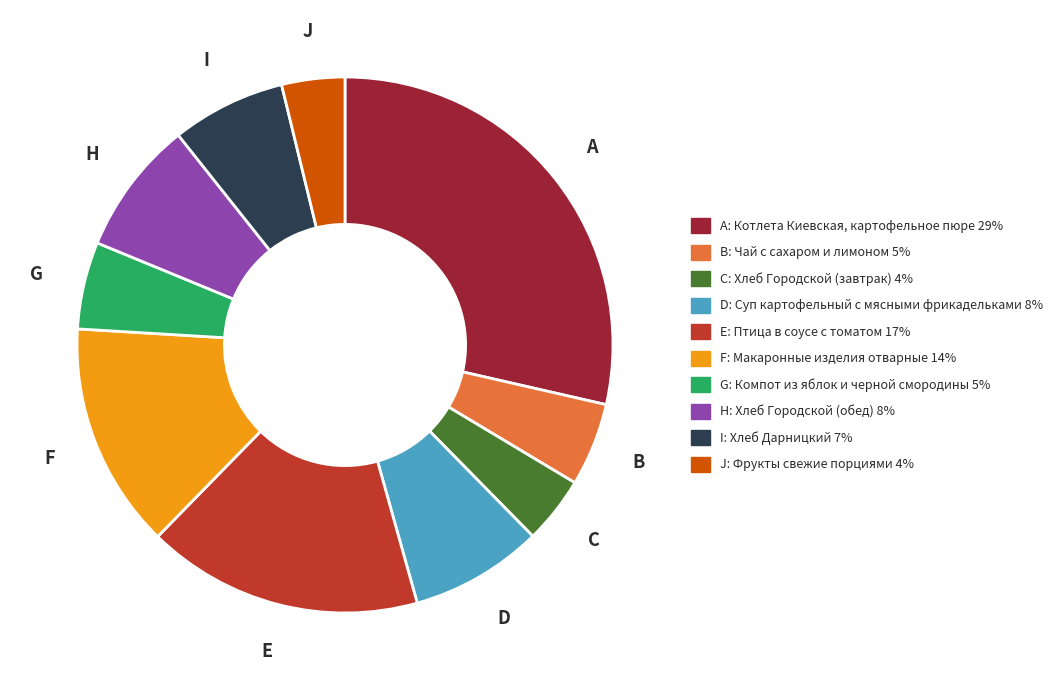

Is there any slice that represents more than half of the pie?

No